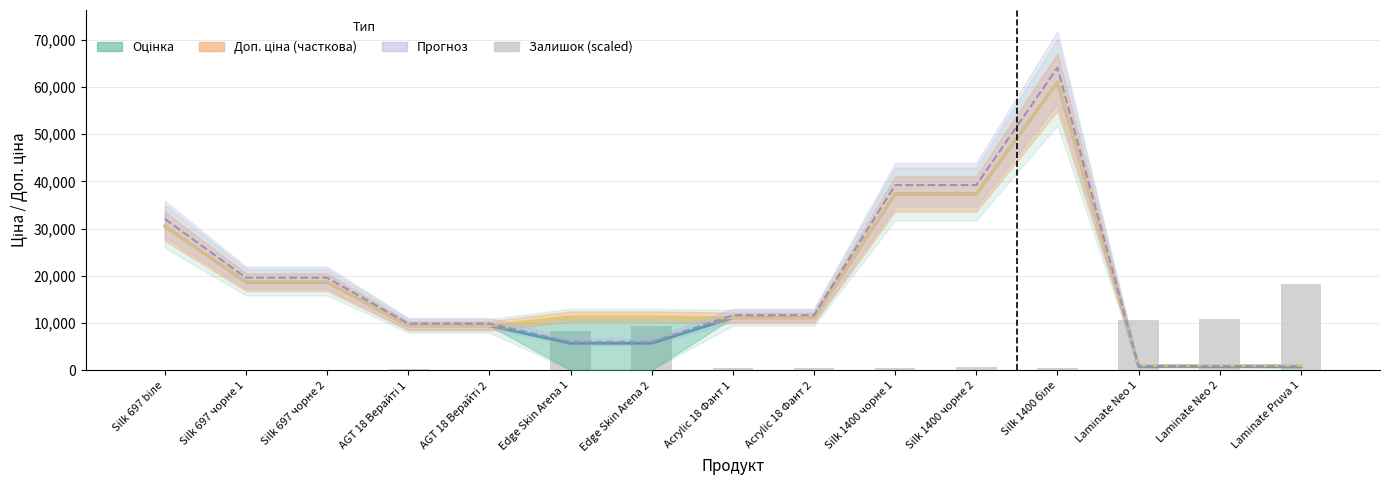

At which label is Прогноз closest to 32450?

Silk 697 biле